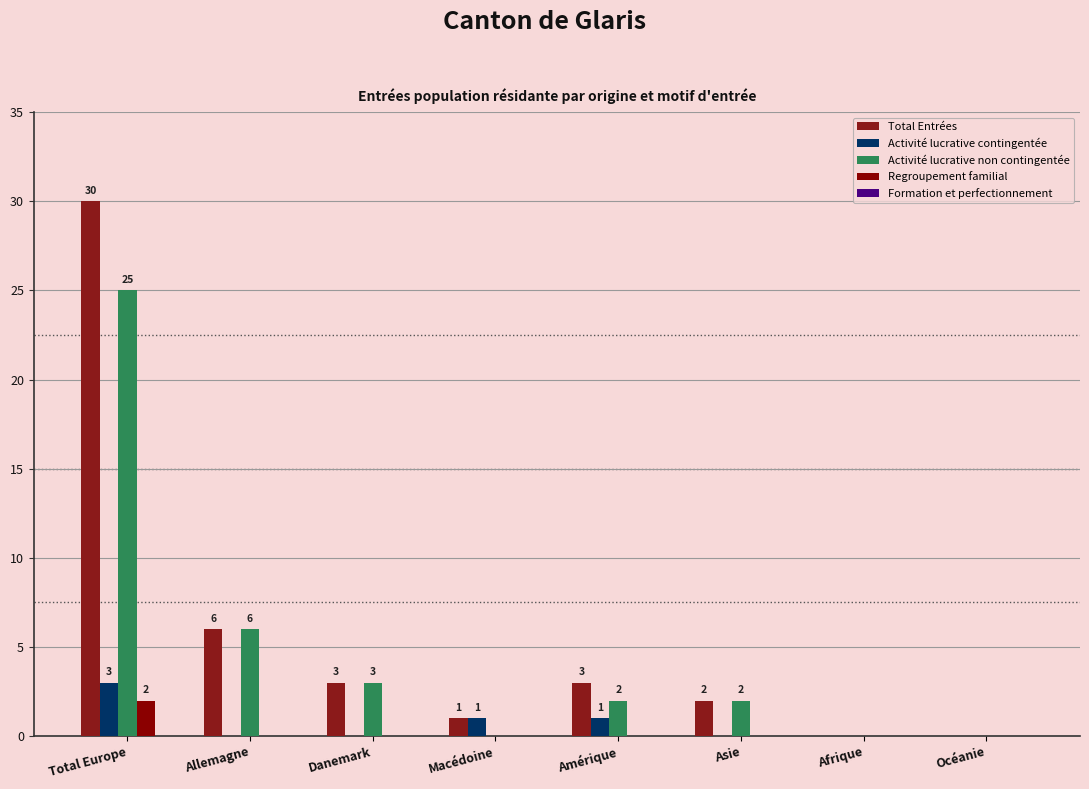

Count the number of categories in the chart.

8